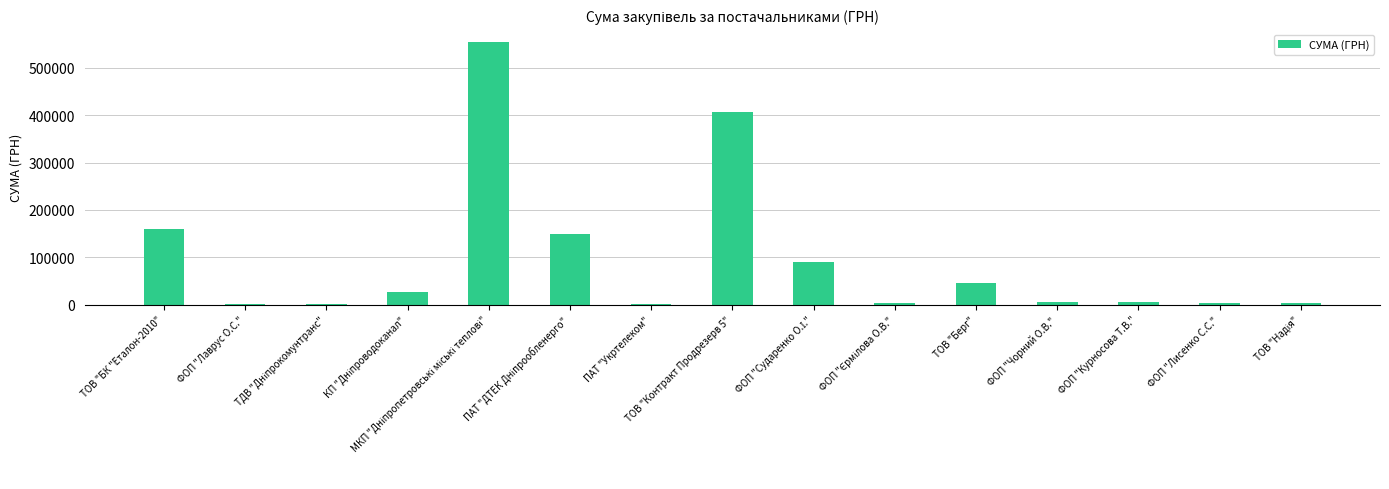

What is the maximum value shown in the chart?

553350.3